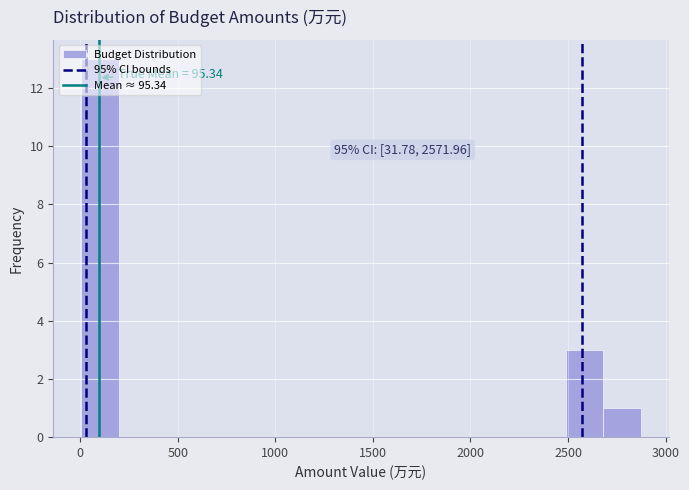

Around what value on the x-axis is the tallest bar? Give the approximate position of its centre, as read against the axis.

100